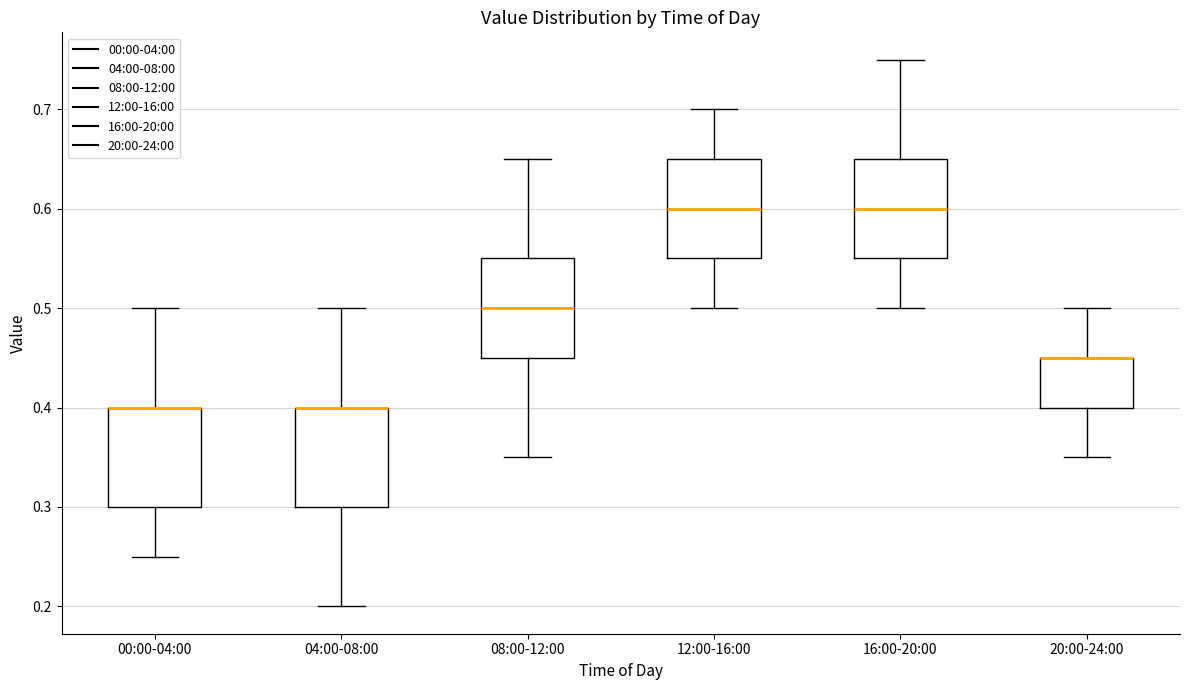

Reading left to right, transcribe this box plot: for each box, give where its median line is, the range the box spans, and where its two whiskers end, as read against the y-axis. The values are not printed on the chart, so give them approximately, as read against the axis.

00:00-04:00: median 0.40 (drawn on the box's upper edge), box 0.30 to 0.40, whiskers 0.25 to 0.50
04:00-08:00: median 0.40 (drawn on the box's upper edge), box 0.30 to 0.40, whiskers 0.20 to 0.50
08:00-12:00: median 0.50, box 0.45 to 0.55, whiskers 0.35 to 0.65
12:00-16:00: median 0.60, box 0.55 to 0.65, whiskers 0.50 to 0.70
16:00-20:00: median 0.60, box 0.55 to 0.65, whiskers 0.50 to 0.75
20:00-24:00: median 0.45 (drawn on the box's upper edge), box 0.40 to 0.45, whiskers 0.35 to 0.50